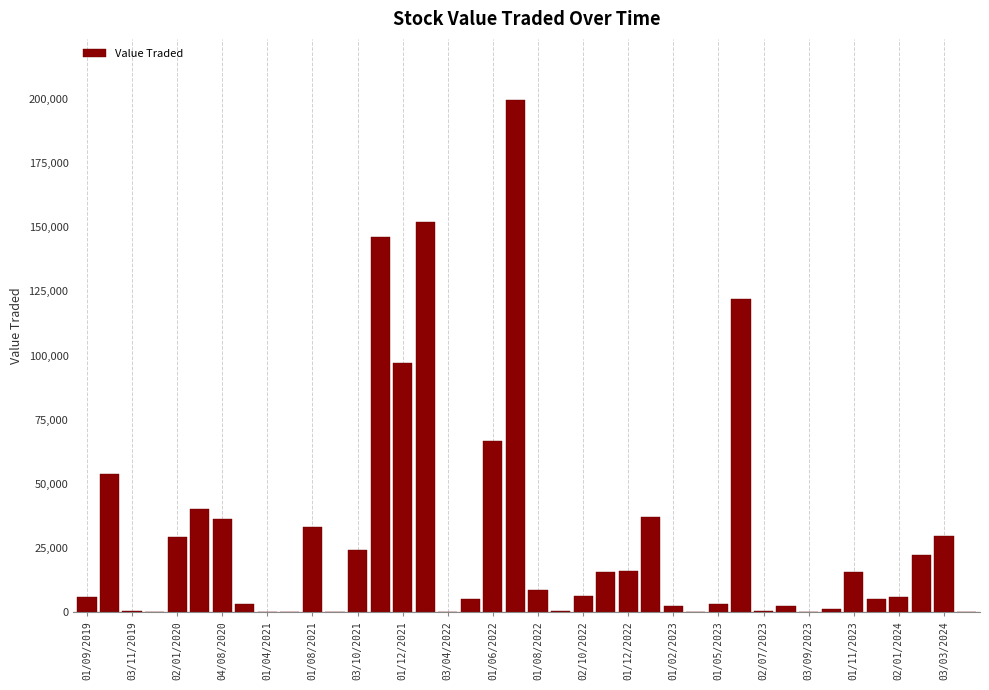

What is the maximum value shown in the chart?

199401